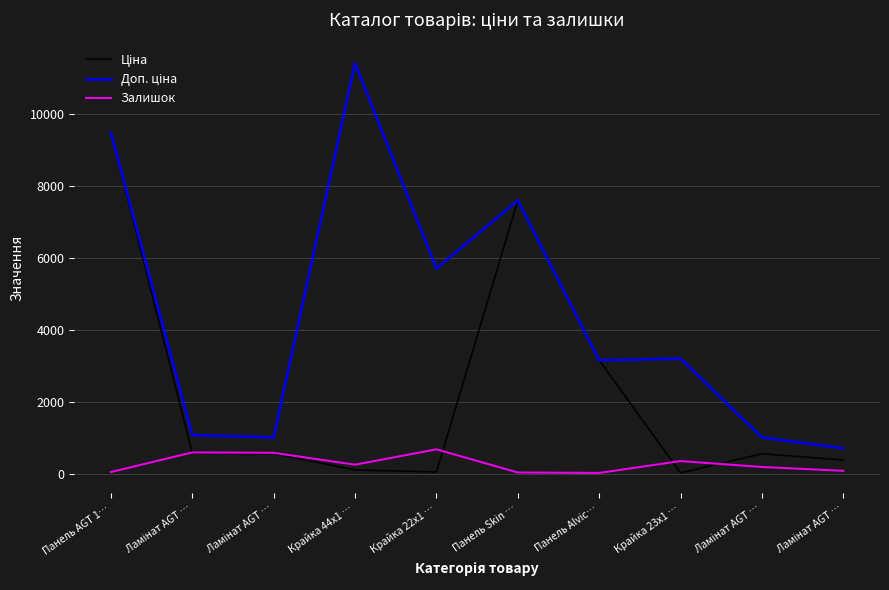

How many categories are shown in the chart?

10